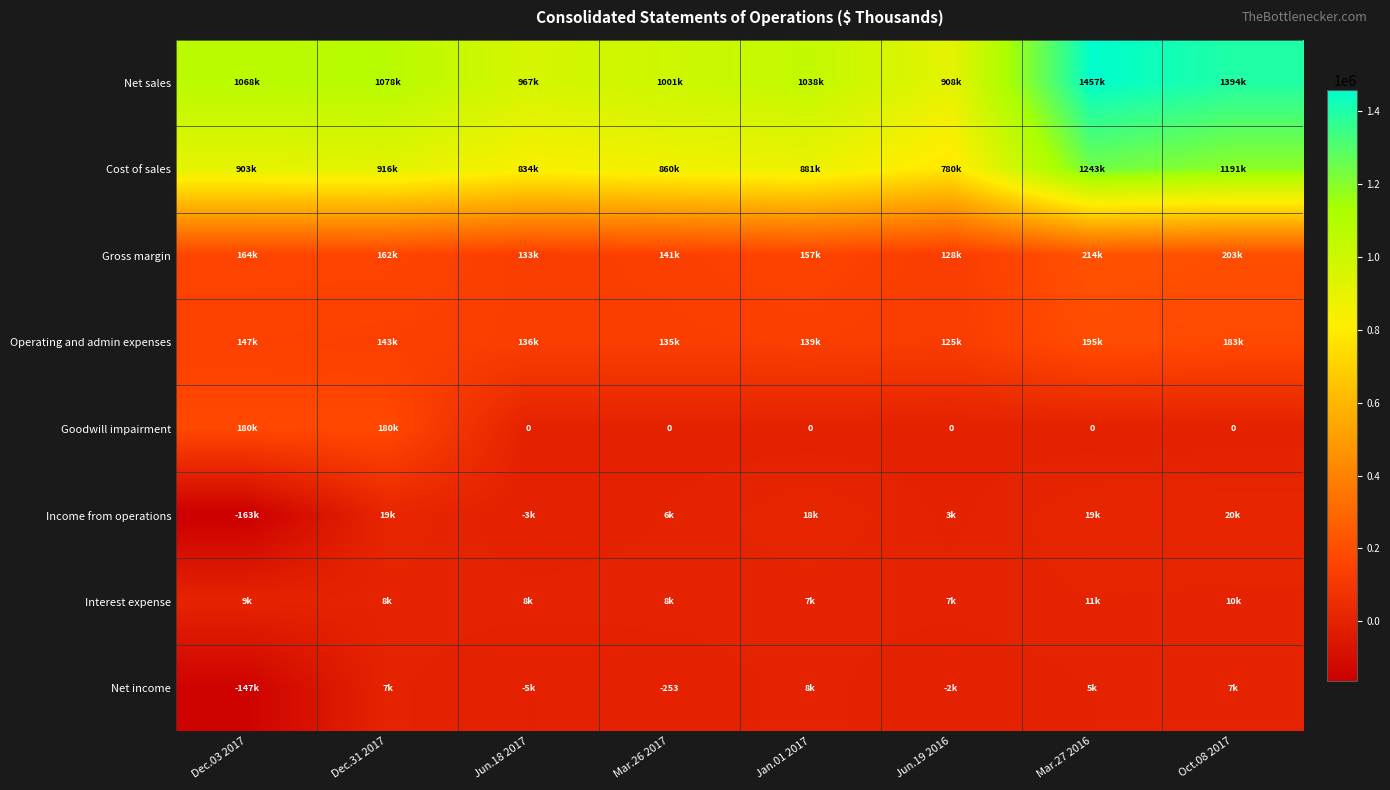

What is the difference between the Goodwill impairment values at Dec.03 2017 and Oct.08 2017?

180000